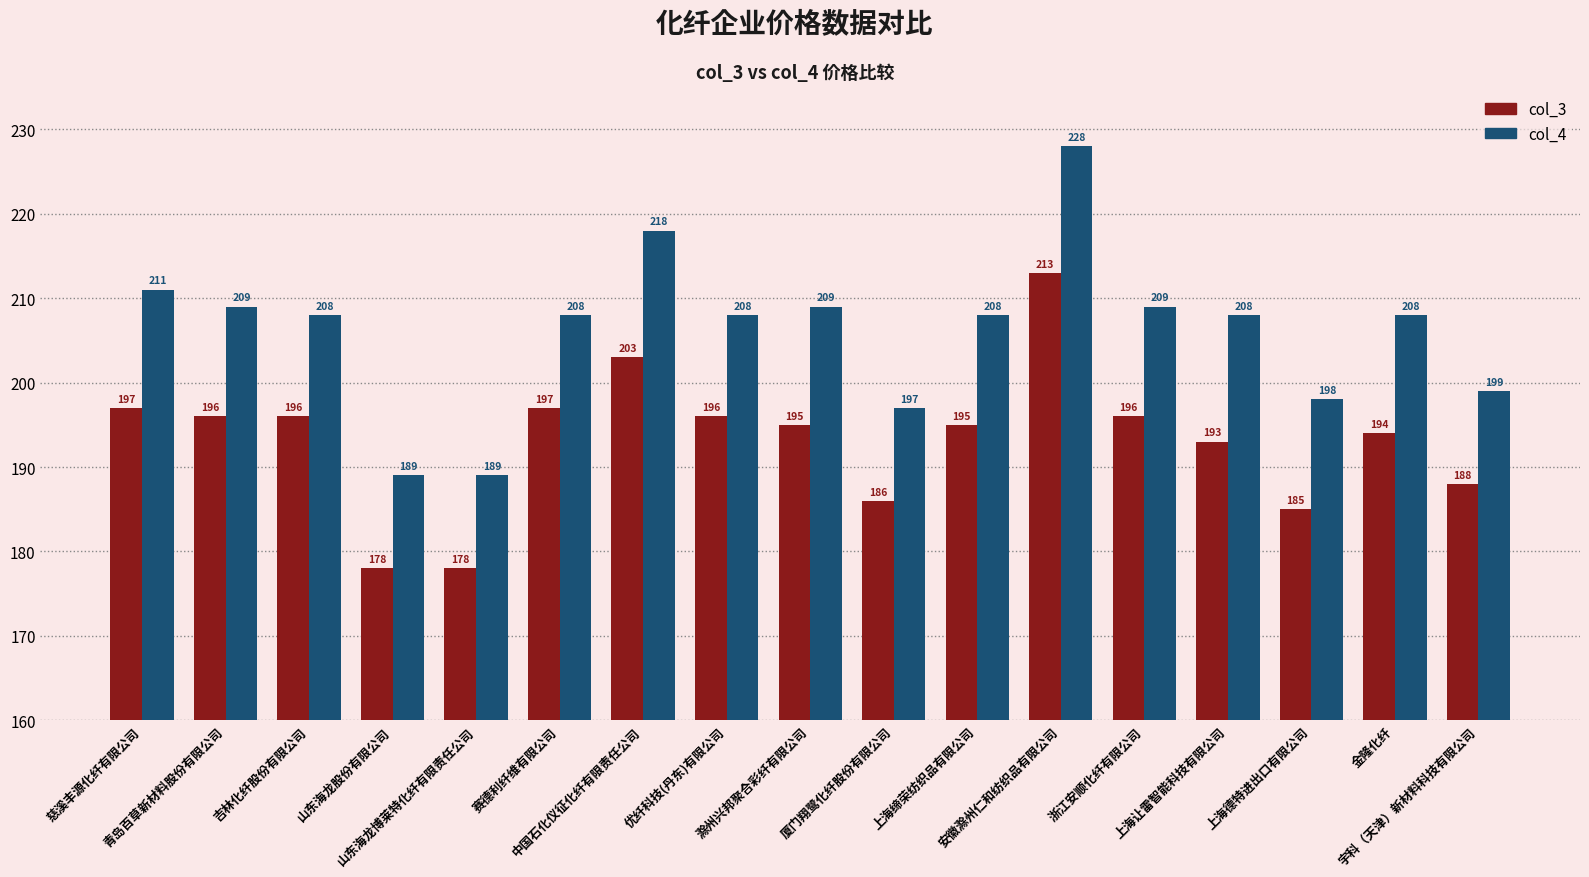

What is the difference between the maximum and second lowest values in the col_4 series?

39